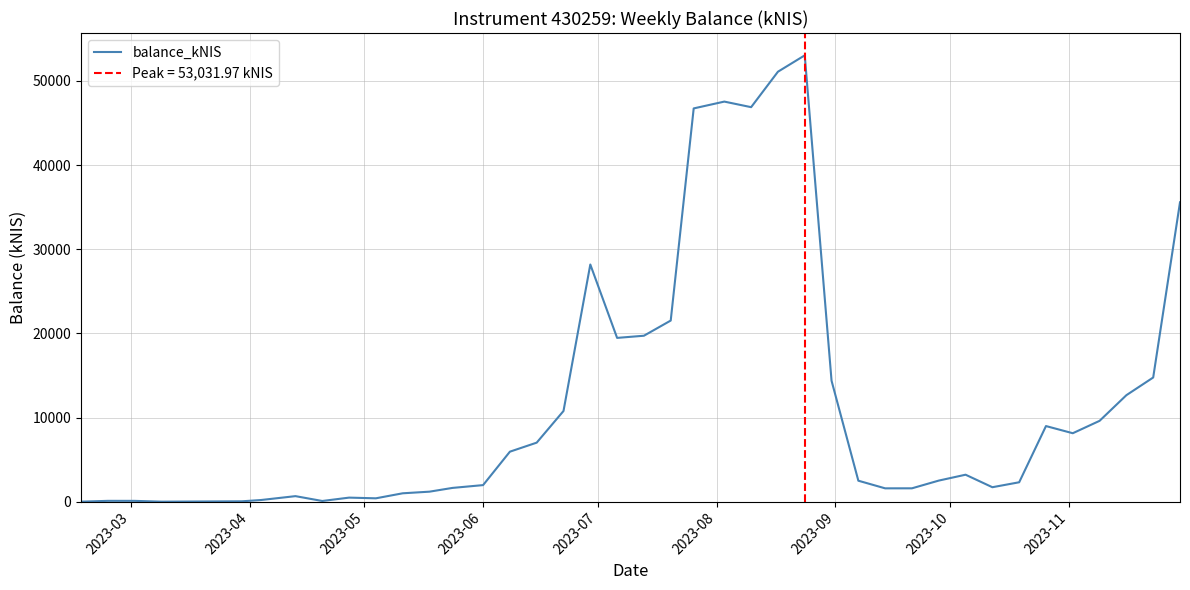

True or false: the data has more than 2 interior local peaks.

True